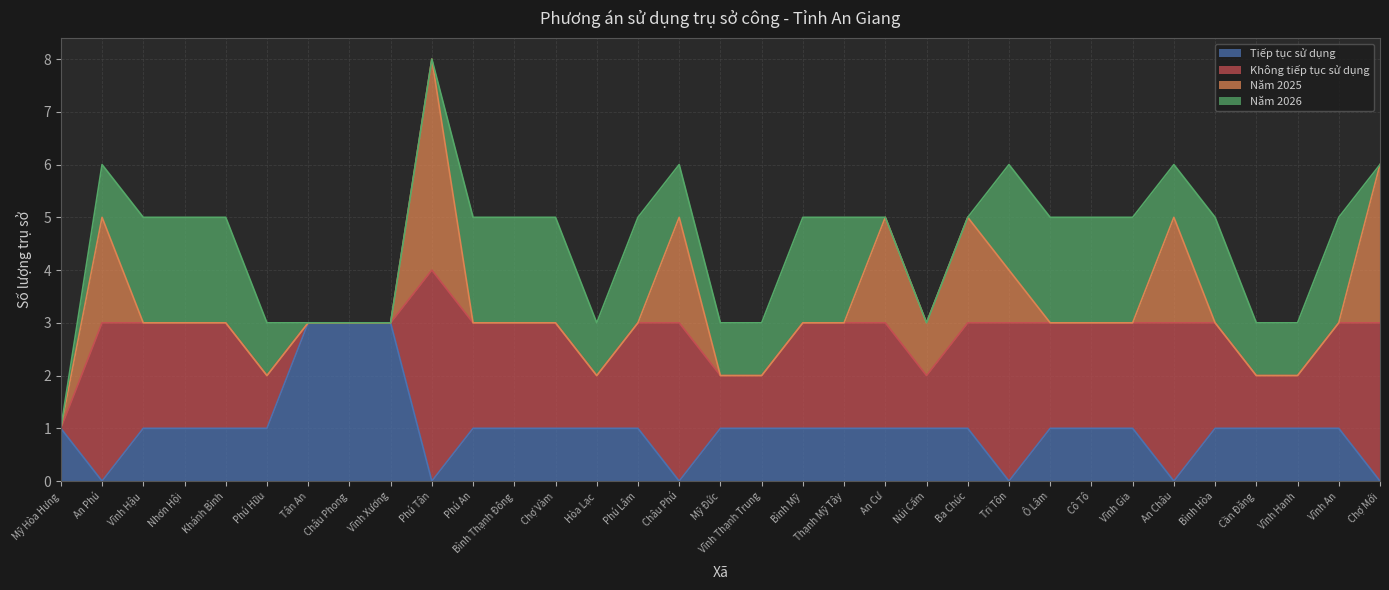

Reading left to right, transcribe all the data shown in this chart.

Tiếp tục sử dụng: 1	0	1	1	1	1	3	3	3	0	1	1	1	1	1	0	1	1	1	1	1	1	1	0	1	1	1	0	1	1	1	1	0
Không tiếp tục sử dụng: 0	3	2	2	2	1	0	0	0	4	2	2	2	1	2	3	1	1	2	2	2	1	2	3	2	2	2	3	2	1	1	2	3
Năm 2025: 0	2	0	0	0	0	0	0	0	4	0	0	0	0	0	2	0	0	0	0	2	1	2	1	0	0	0	2	0	0	0	0	3
Năm 2026: 0	1	2	2	2	1	0	0	0	0	2	2	2	1	2	1	1	1	2	2	0	0	0	2	2	2	2	1	2	1	1	2	0